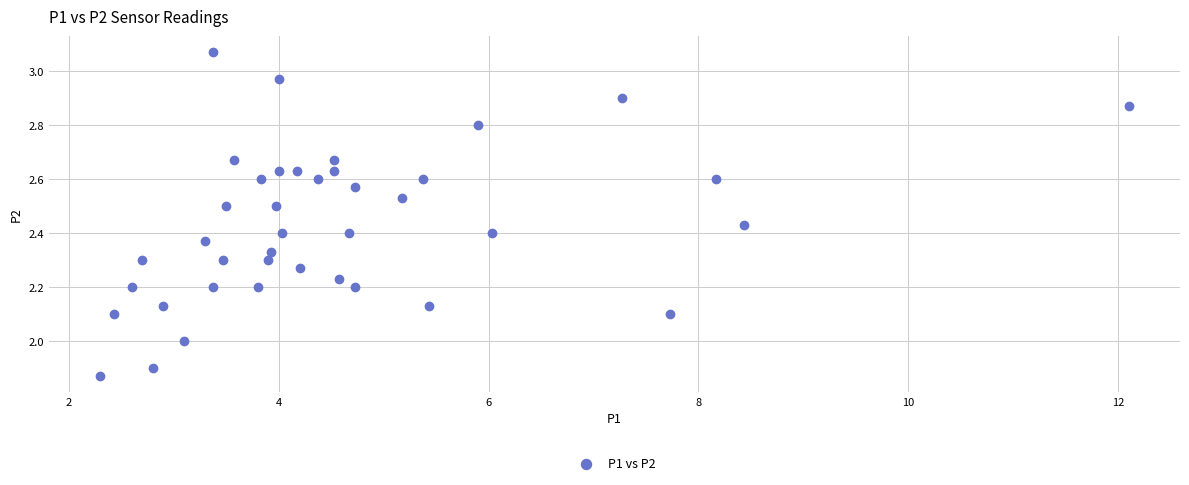

What is the range of X values (max minus min)?

9.8